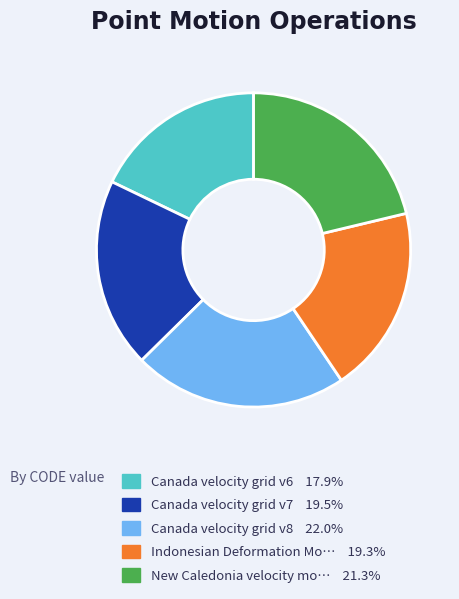

Count the number of slices in the pie.

5